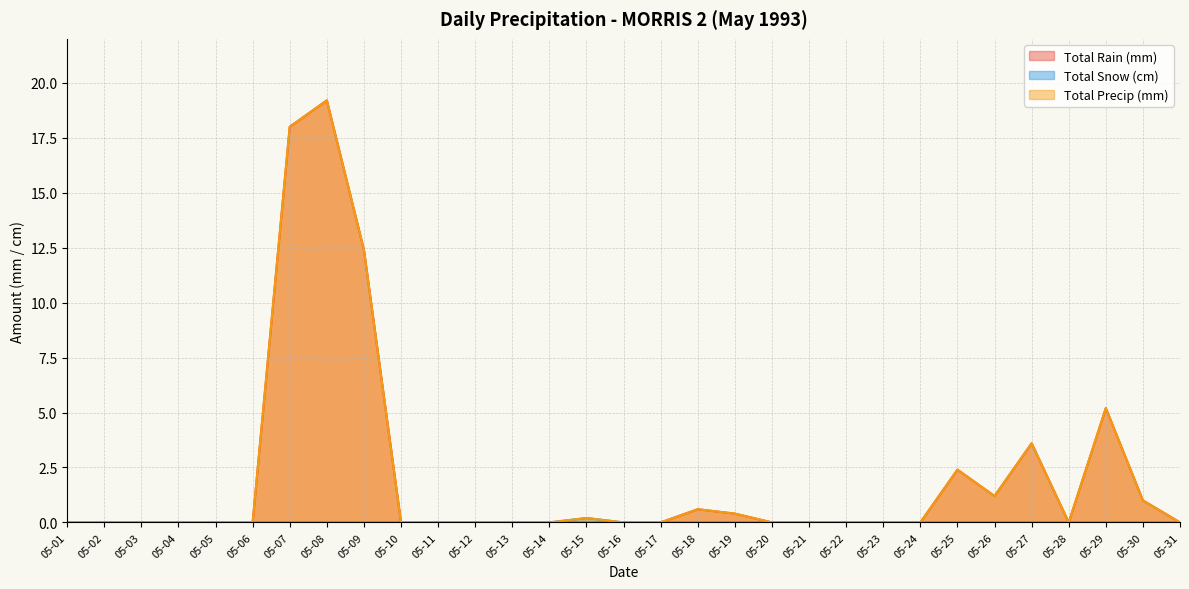

What are all the series names shown in the legend?

Total Rain (mm), Total Snow (cm), Total Precip (mm)